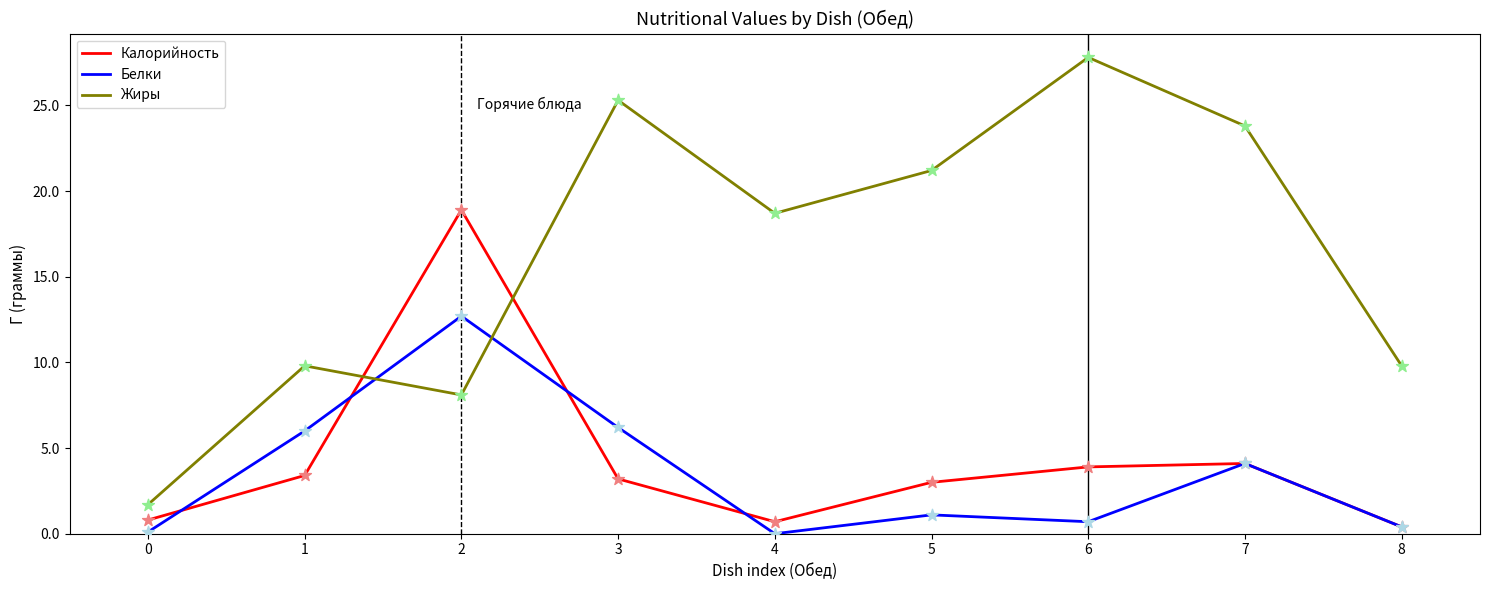

Which series has the largest total across all categories?

Жиры